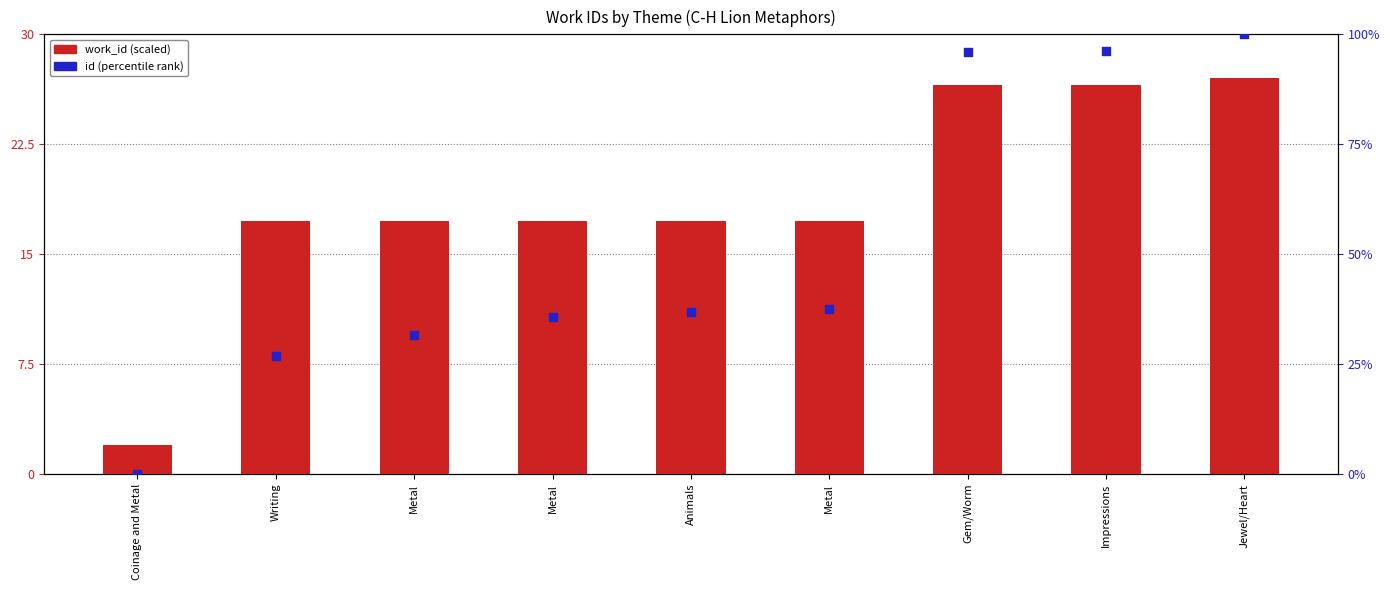

At which category is the sum across all series the highest?

Jewel/Heart